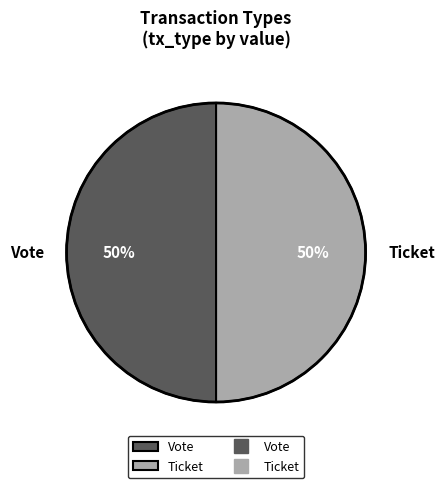

What is the ratio of the value at Vote to the value at Ticket?

1.0